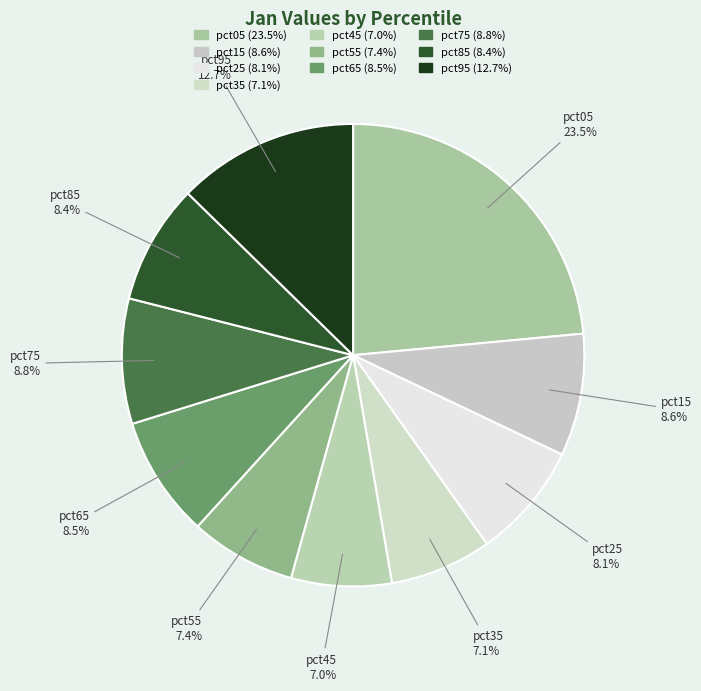

Which has a higher value, pct25 or pct05?

pct05